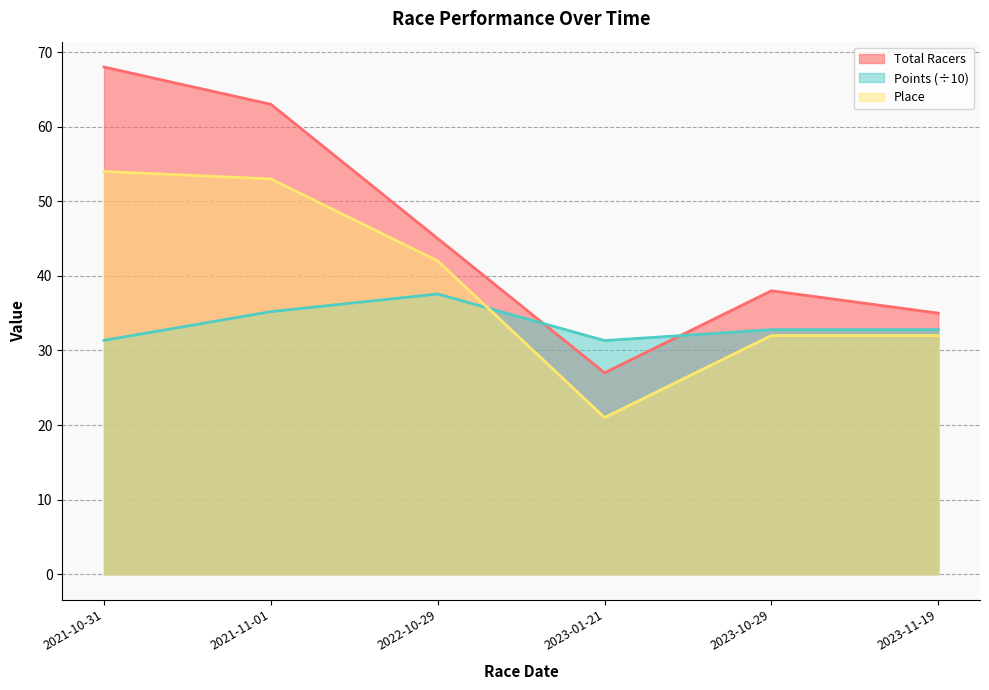

At which category does Total Racers reach its first local valley?

2023-01-21